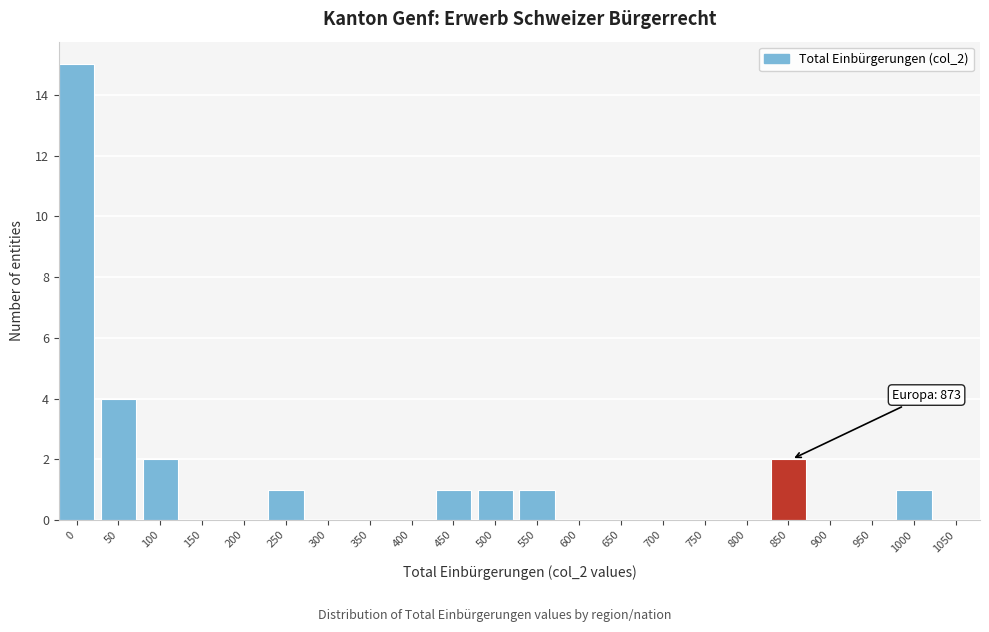

Reading left to right, transcribe all the data shown in this chart.

0=15	50=4	100=2	150=0	200=0	250=1	300=0	350=0	400=0	450=1	500=1	550=1	600=0	650=0	700=0	750=0	800=0	850=2	900=0	950=0	1000=1	1050=0